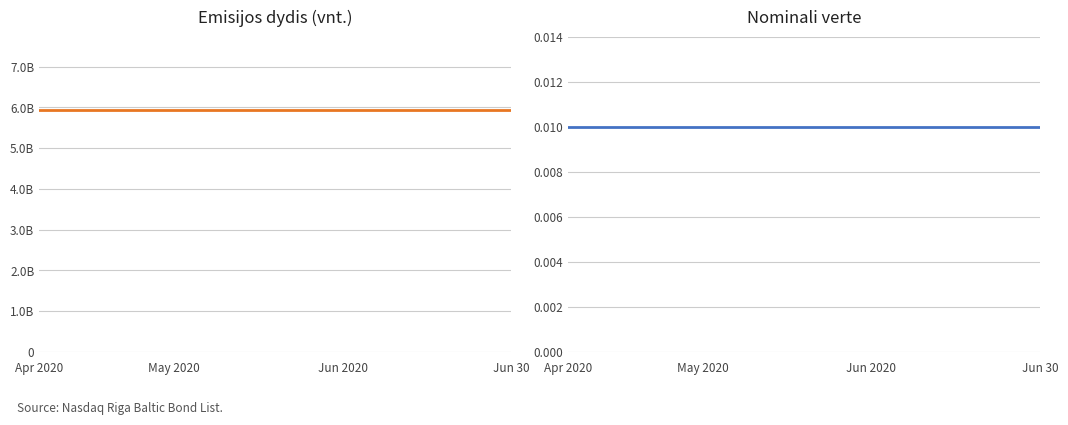

How many categories are shown in the chart?

15